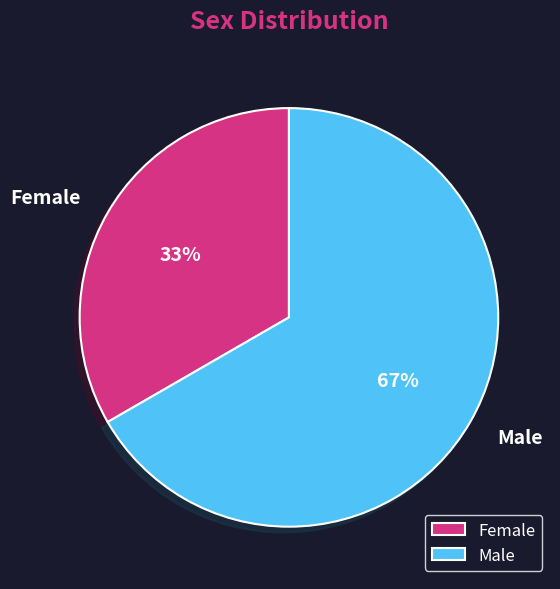

What is the ratio of the value at Male to the value at Female?

2.0